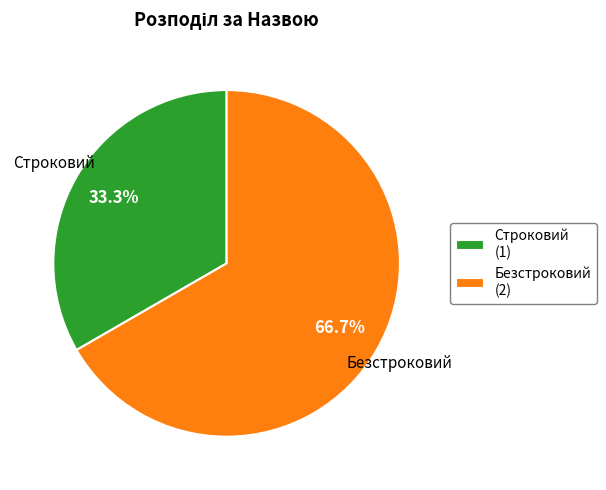

The Безстроковий slice represents 54% of the pie. True or false?

False